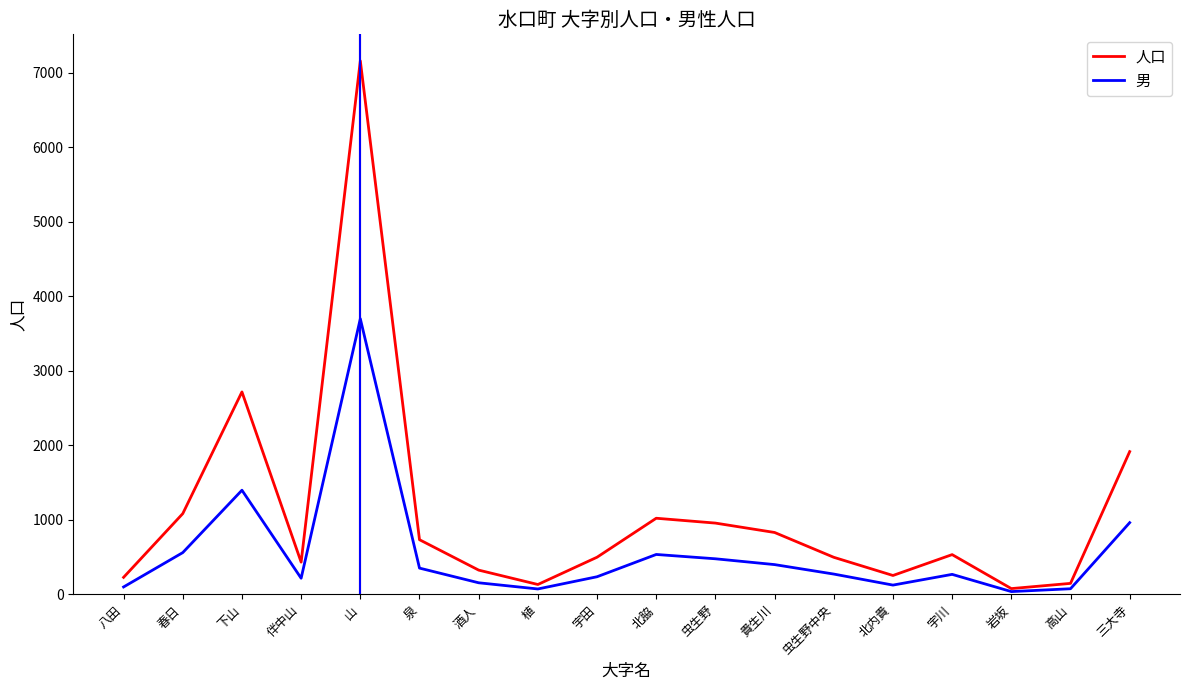

Which series has the widest spread of values?

人口